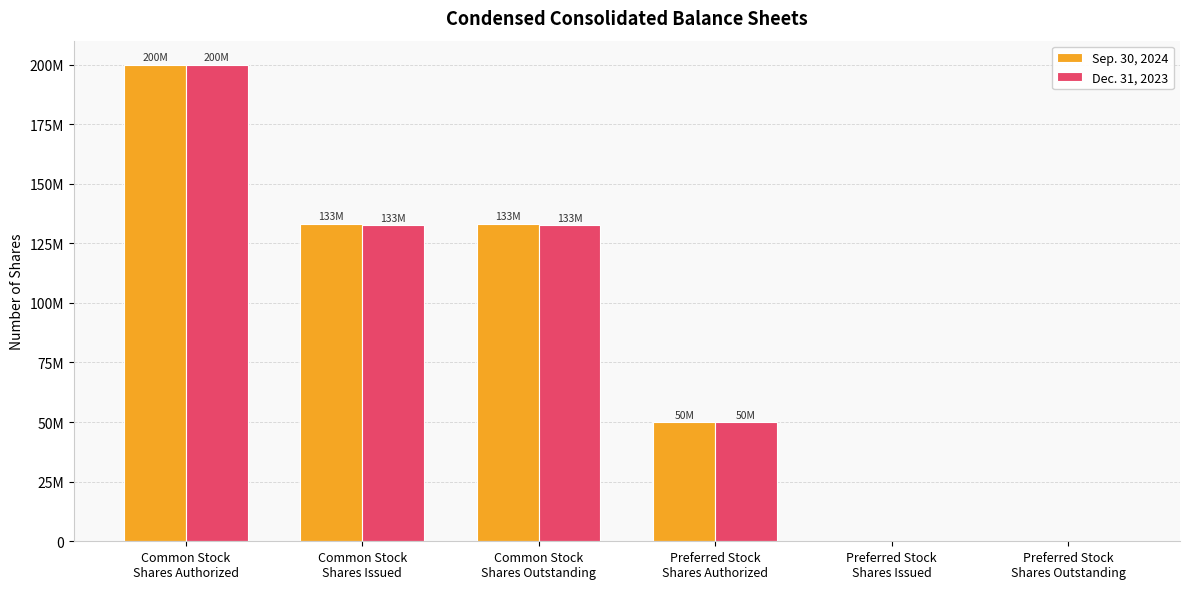

Does the chart contain stacked bars?

No